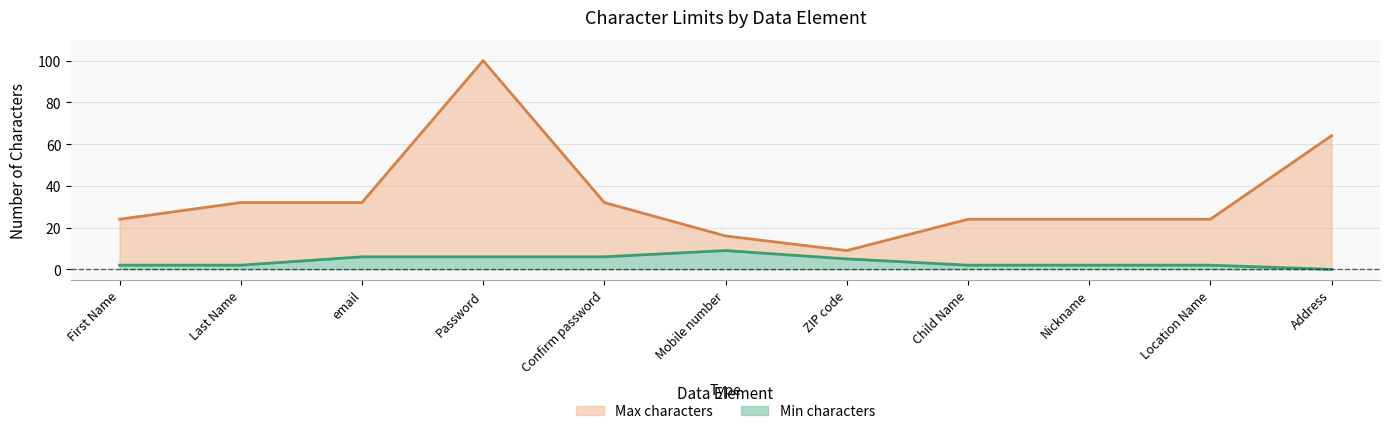

What are all the series names shown in the legend?

Max characters, Min characters